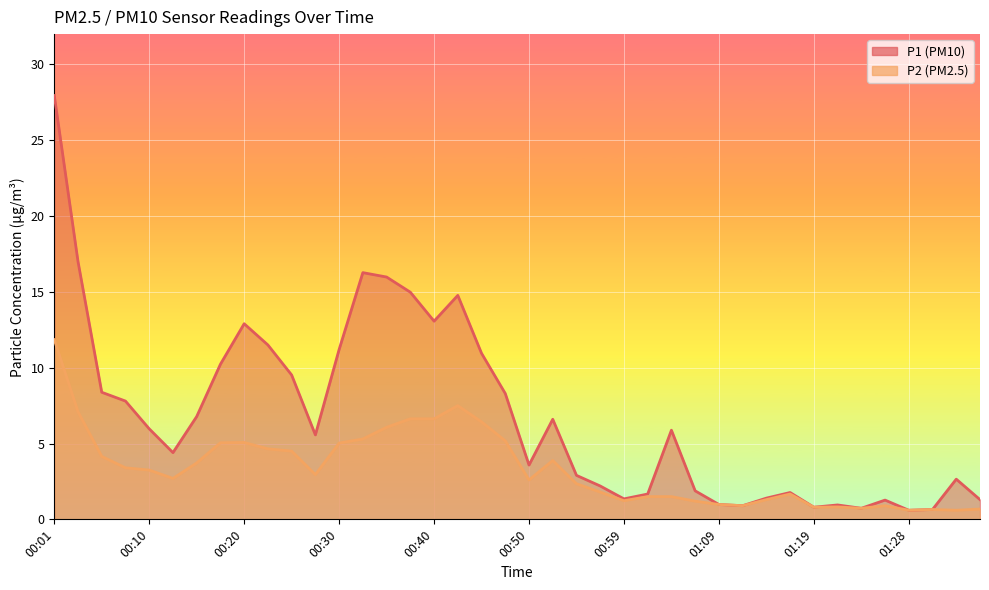

Which series changed the most between 00:18 and 00:42?

P1